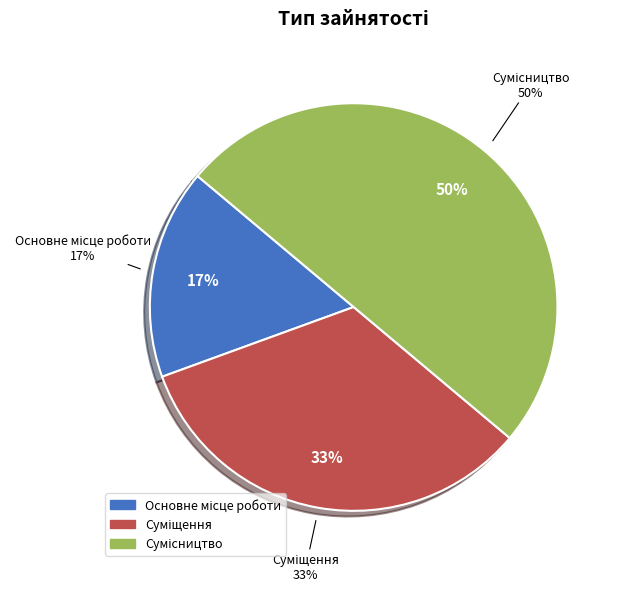

How many segments does this pie chart have?

3